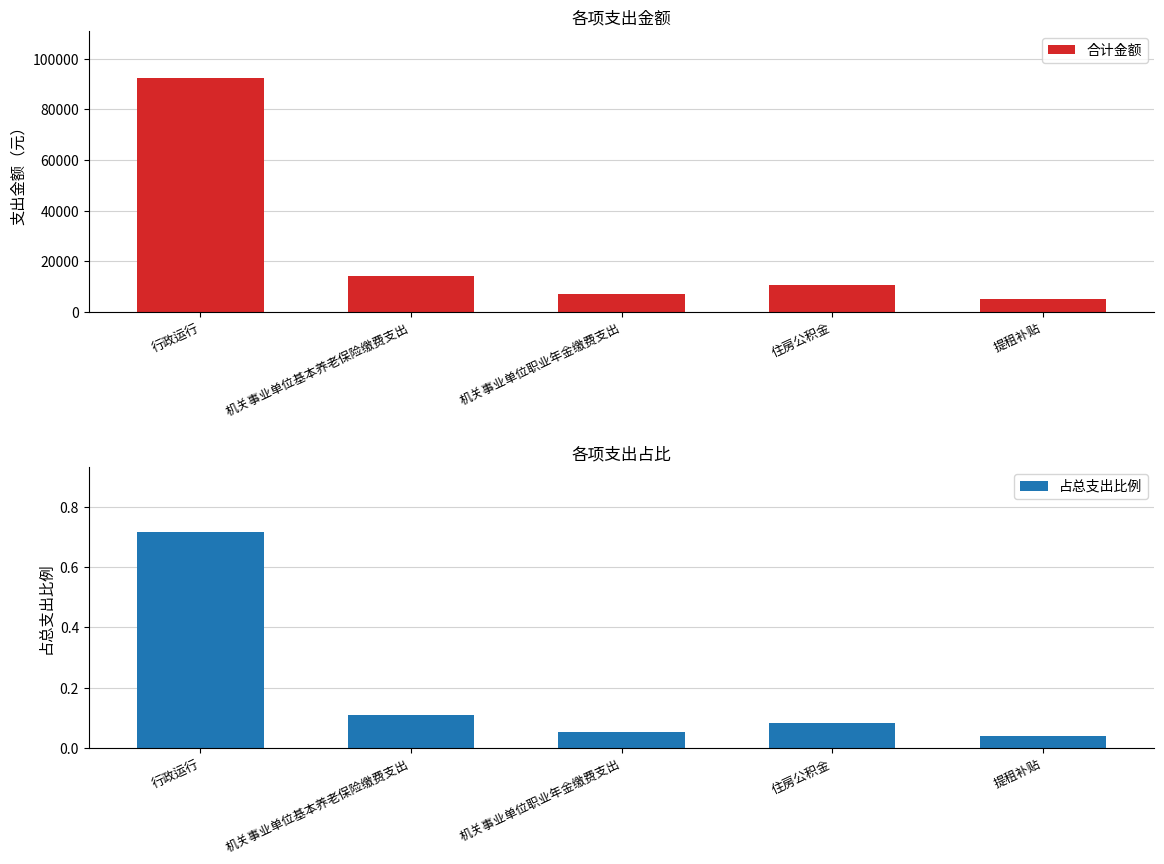

Is it true that 占总支出比例 equals 1.0 at 行政运行?

False